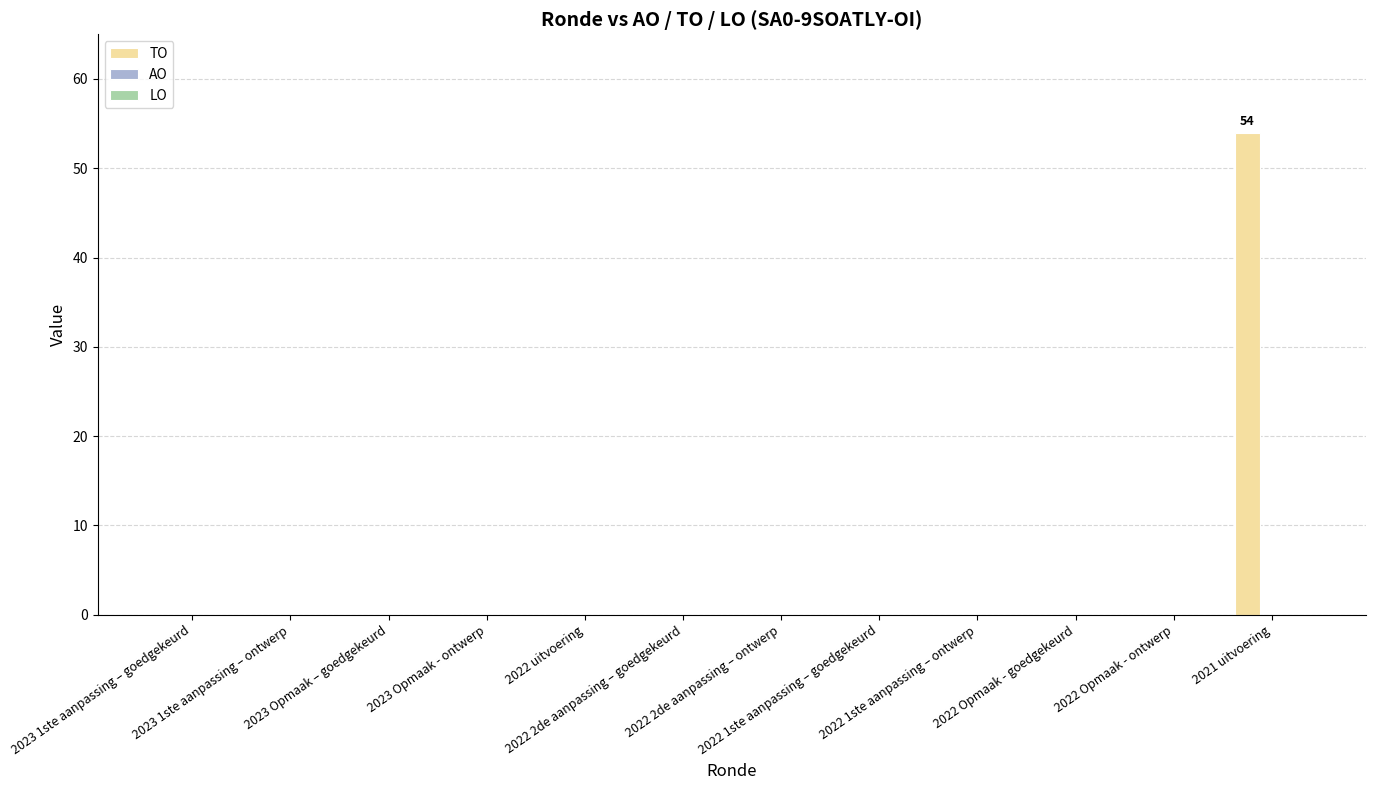

What is the greatest value displayed?

54